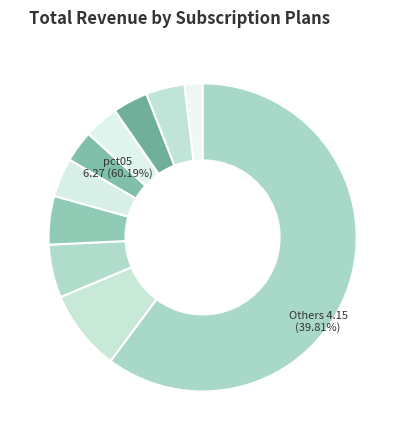

True or false: pct75 accounts for 9% of the total.

False